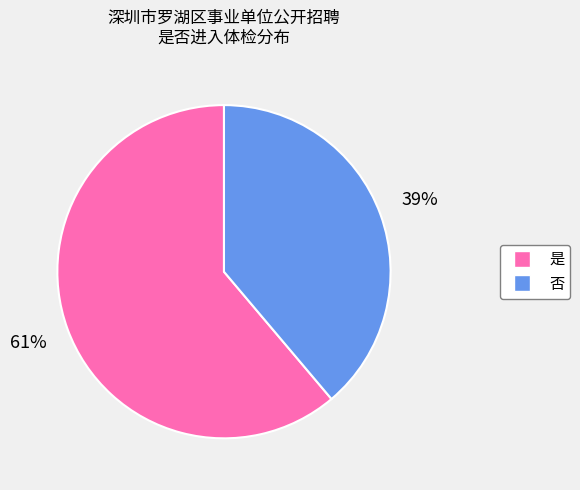

Which has a higher value, 否 or 是?

是